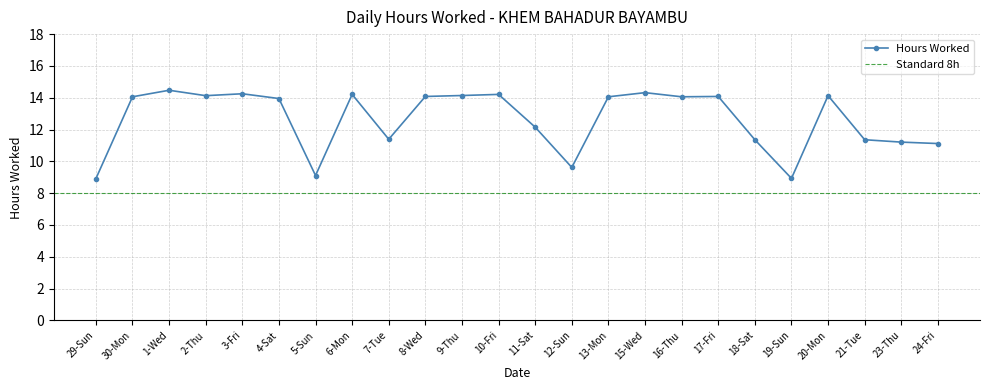

List the labels in order of value, smallest first.

29-Sun, 19-Sun, 5-Sun, 12-Sun, 24-Fri, 23-Thu, 18-Sat, 21-Tue, 7-Tue, 11-Sat, 4-Sat, 30-Mon, 13-Mon, 16-Thu, 8-Wed, 17-Fri, 2-Thu, 20-Mon, 9-Thu, 6-Mon, 10-Fri, 3-Fri, 15-Wed, 1-Wed